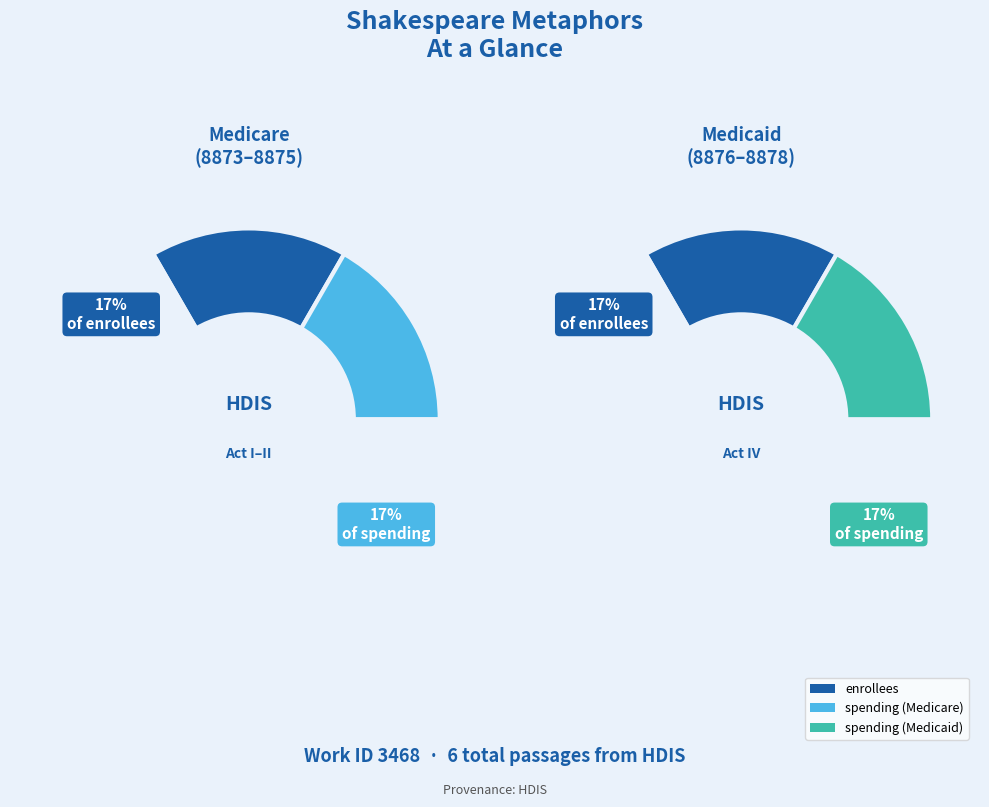

Is it true that 8875 is 17% of the pie?

True